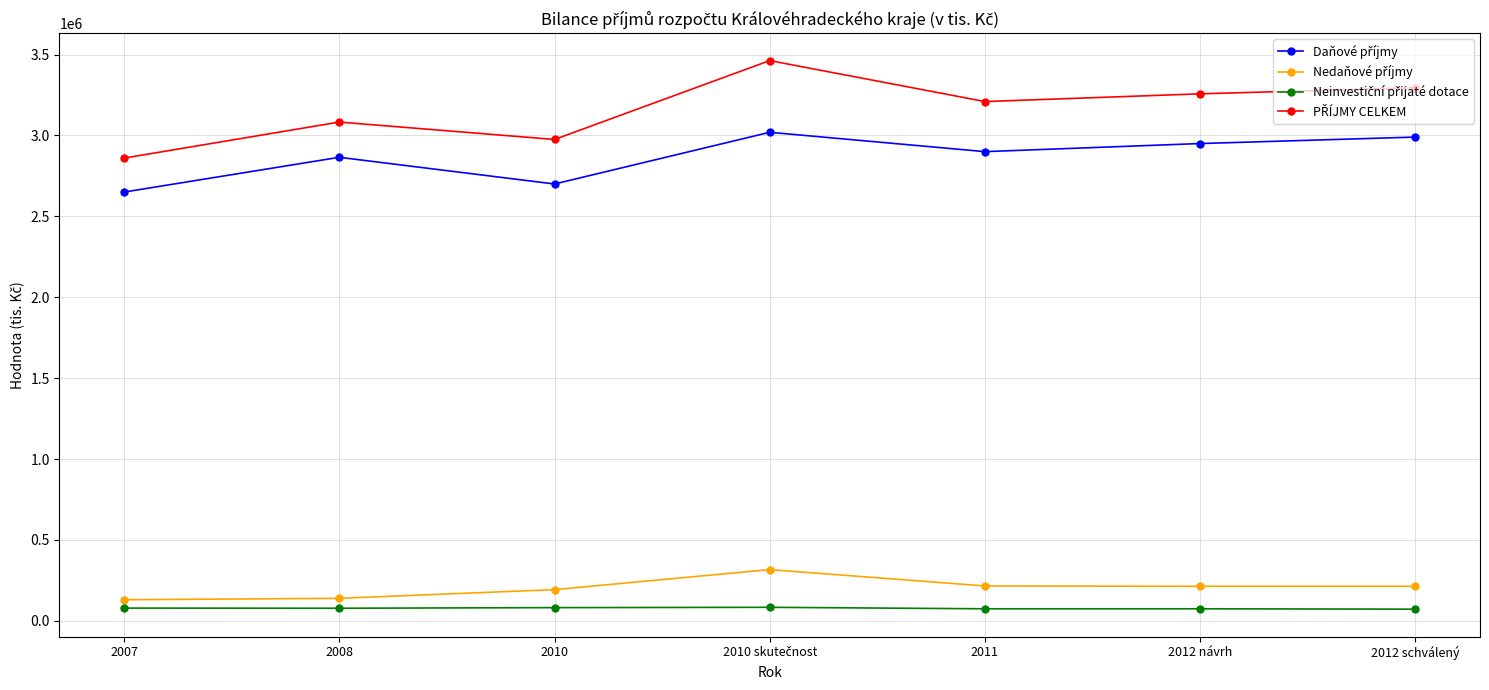

At how many categories does at least one series exceed 1018831?

7